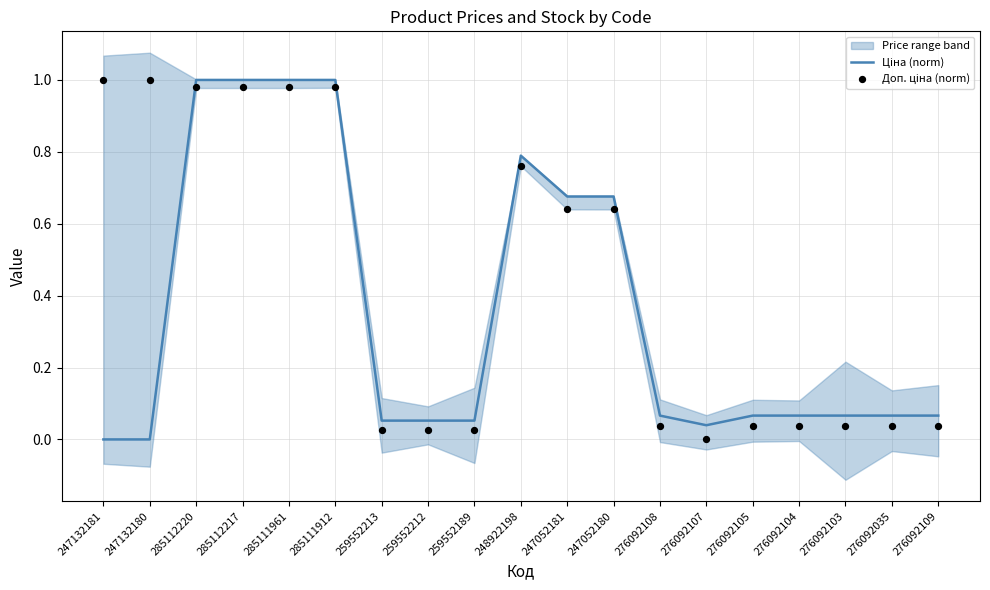

At which category is the sum across all series the highest?

285112220